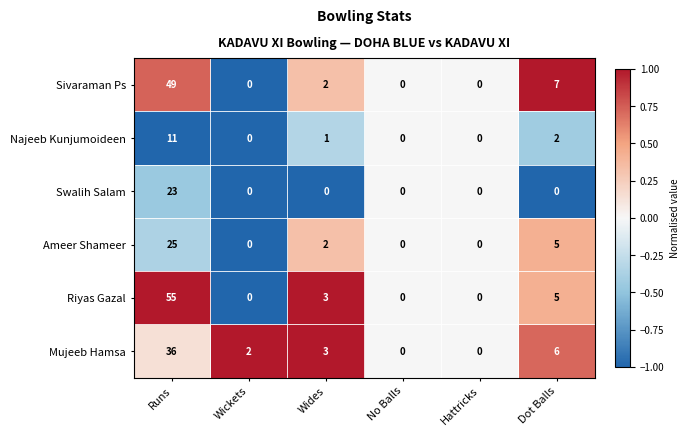

Which series has the largest total across all categories?

Riyas Gazal